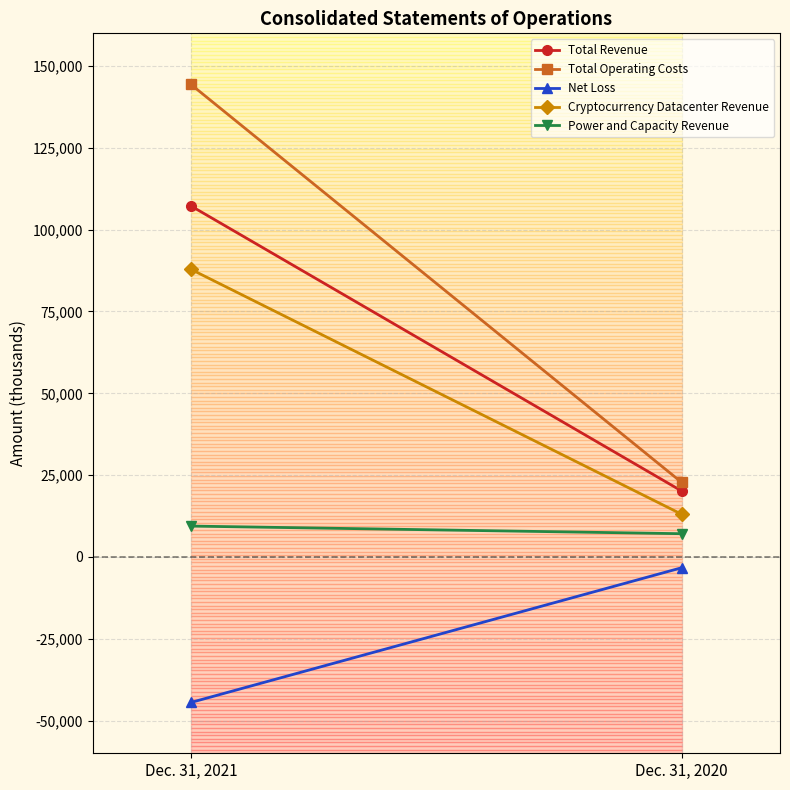

What is the difference between the maximum and minimum values in the Power and Capacity Revenue series?

2330